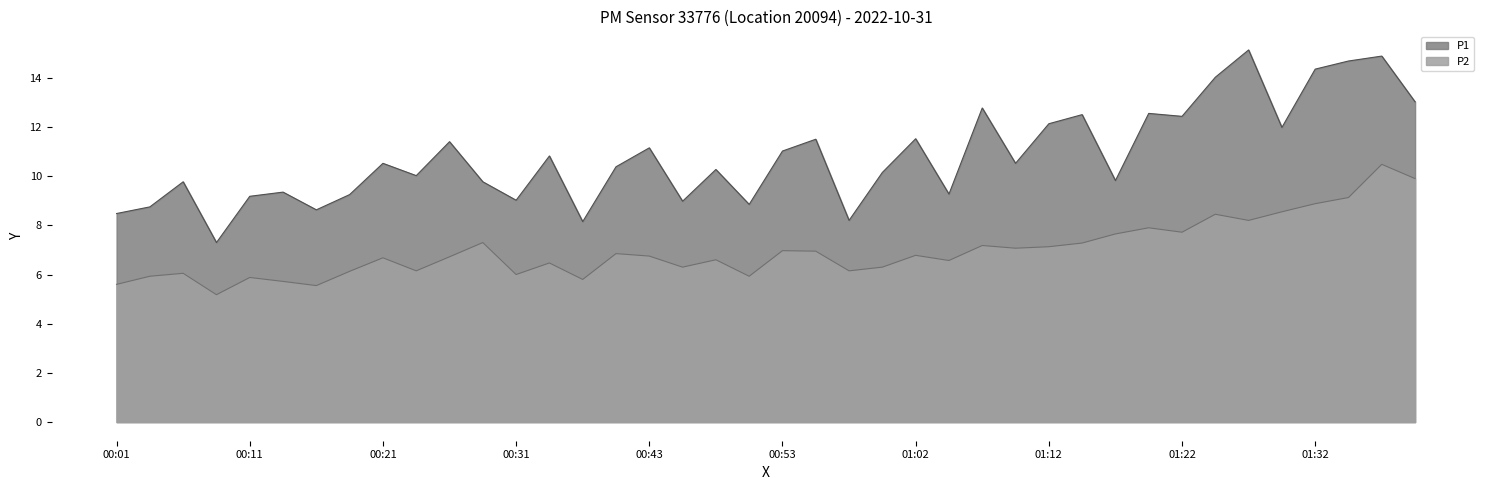

Reading left to right, what are all the values shown in this chart?

P1: 00:01=8.5	00:04=8.8	00:06=9.8	00:08=7.3	00:11=9.2	00:13=9.3	00:16=8.6	00:18=9.2	00:21=10.5	00:23=10.0	00:26=11.4	00:28=9.8	00:31=9.0	00:33=10.8	00:38=8.2	00:40=10.4	00:43=11.2	00:45=9.0	00:48=10.3	00:50=8.8	00:53=11.0	00:55=11.5	00:57=8.2	01:00=10.2	01:02=11.5	01:05=9.3	01:07=12.8	01:10=10.5	01:12=12.1	01:15=12.5	01:17=9.8	01:19=12.6	01:22=12.4	01:24=14.0	01:27=15.1	01:29=12.0	01:32=14.3	01:34=14.7	01:36=14.9	01:39=13.0
P2: 00:01=5.6	00:04=5.9	00:06=6.0	00:08=5.2	00:11=5.9	00:13=5.7	00:16=5.5	00:18=6.1	00:21=6.7	00:23=6.2	00:26=6.7	00:28=7.3	00:31=6.0	00:33=6.5	00:38=5.8	00:40=6.8	00:43=6.8	00:45=6.3	00:48=6.6	00:50=5.9	00:53=7.0	00:55=7.0	00:57=6.2	01:00=6.3	01:02=6.8	01:05=6.6	01:07=7.2	01:10=7.1	01:12=7.1	01:15=7.3	01:17=7.7	01:19=7.9	01:22=7.7	01:24=8.4	01:27=8.2	01:29=8.6	01:32=8.9	01:34=9.1	01:36=10.5	01:39=9.9